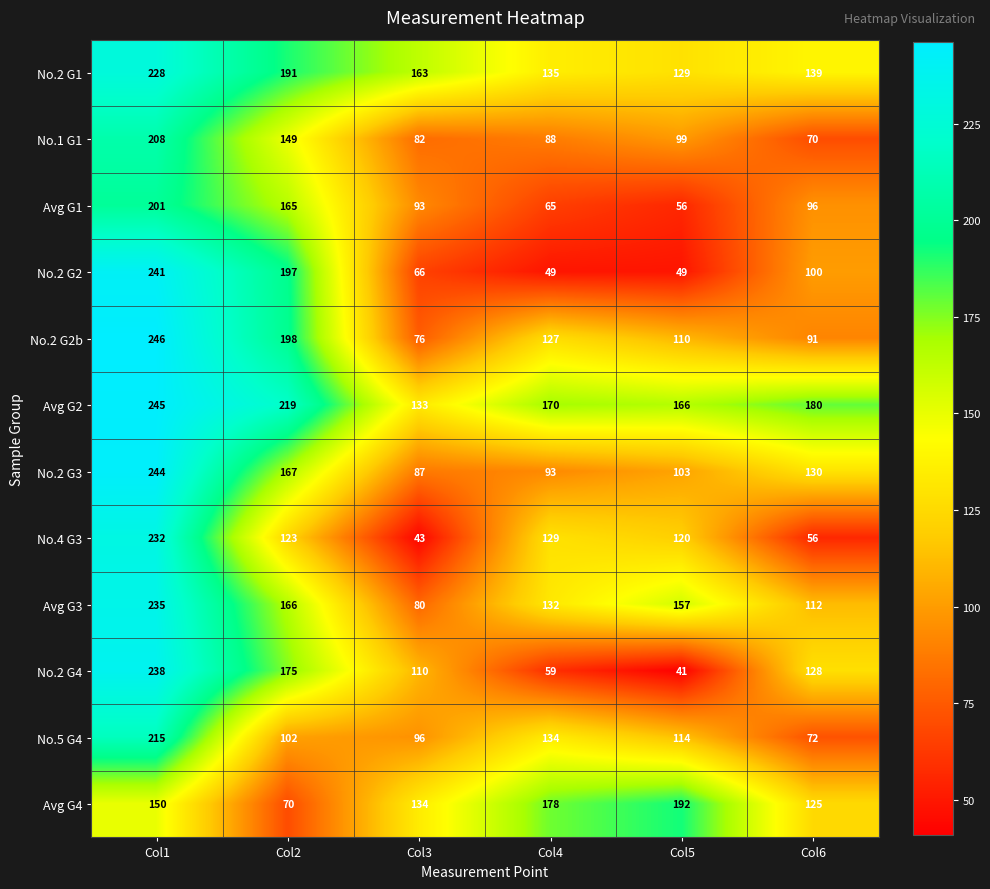

What is the total value across all series at Col6?

1299